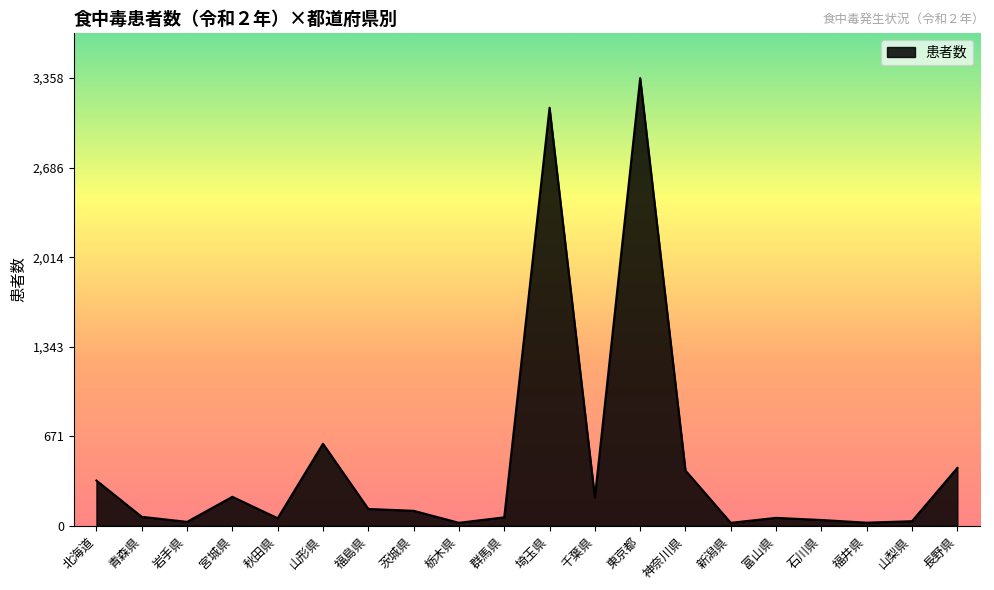

True or false: the data shows 414 at 神奈川県.

True